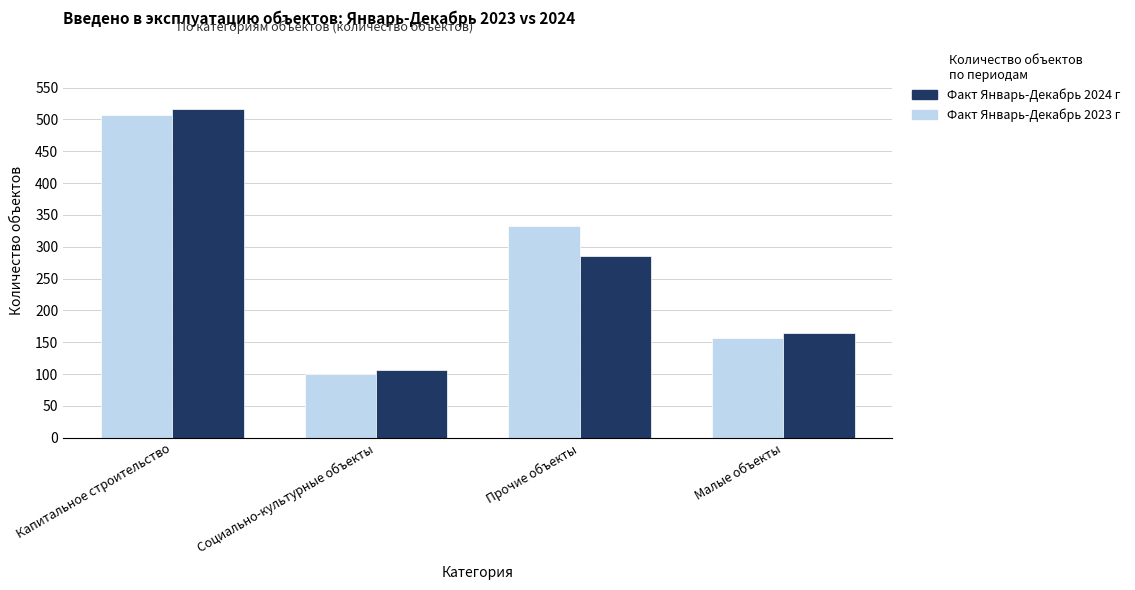

What position from the right is Социально-культурные объекты?

3